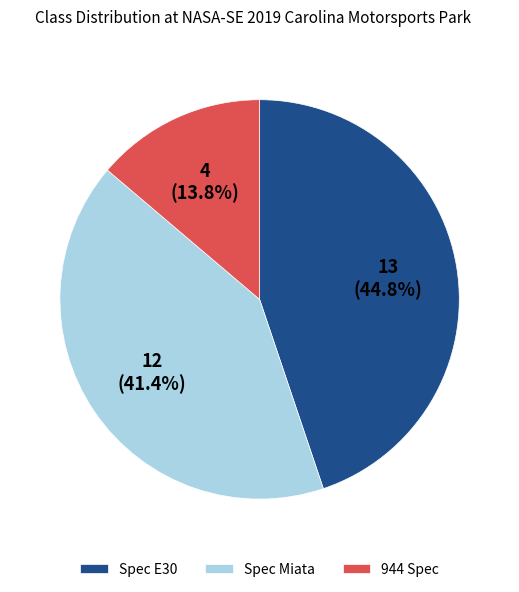

What percentage is the Spec Miata slice, to the nearest percent?

41%